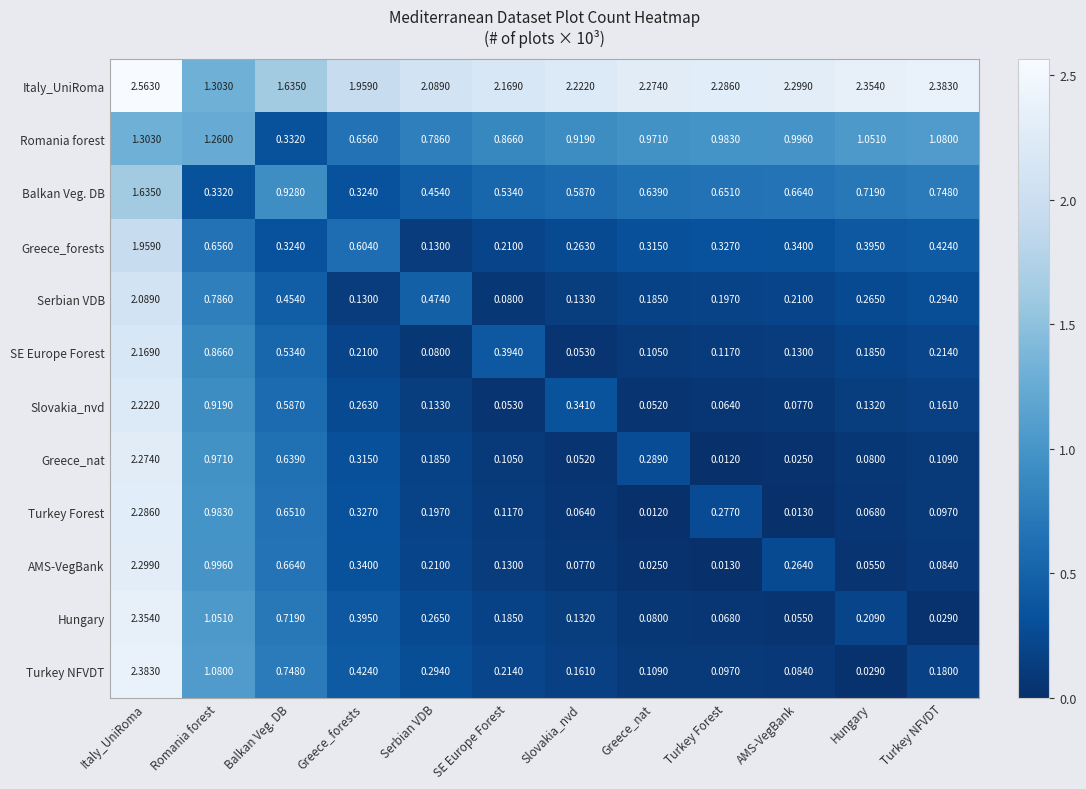

Where is Hungary nearest to the value 1?

Romania forest